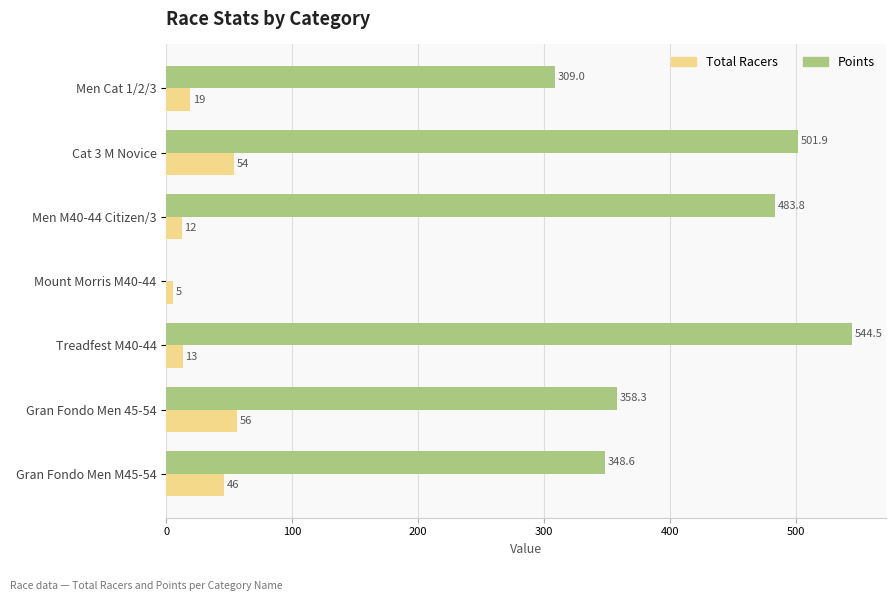

What is the sum of all Total Racers values?

205.0